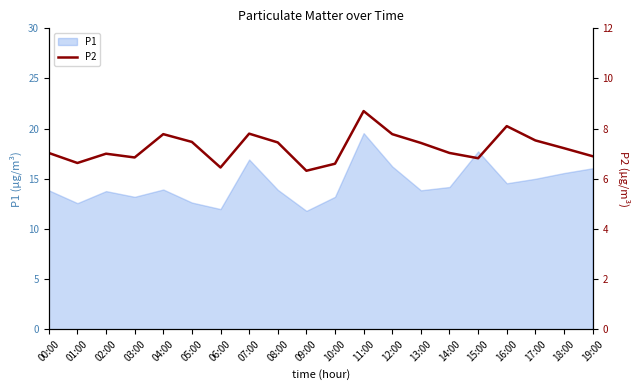

True or false: the data has more than 1 interior local peaks.

True